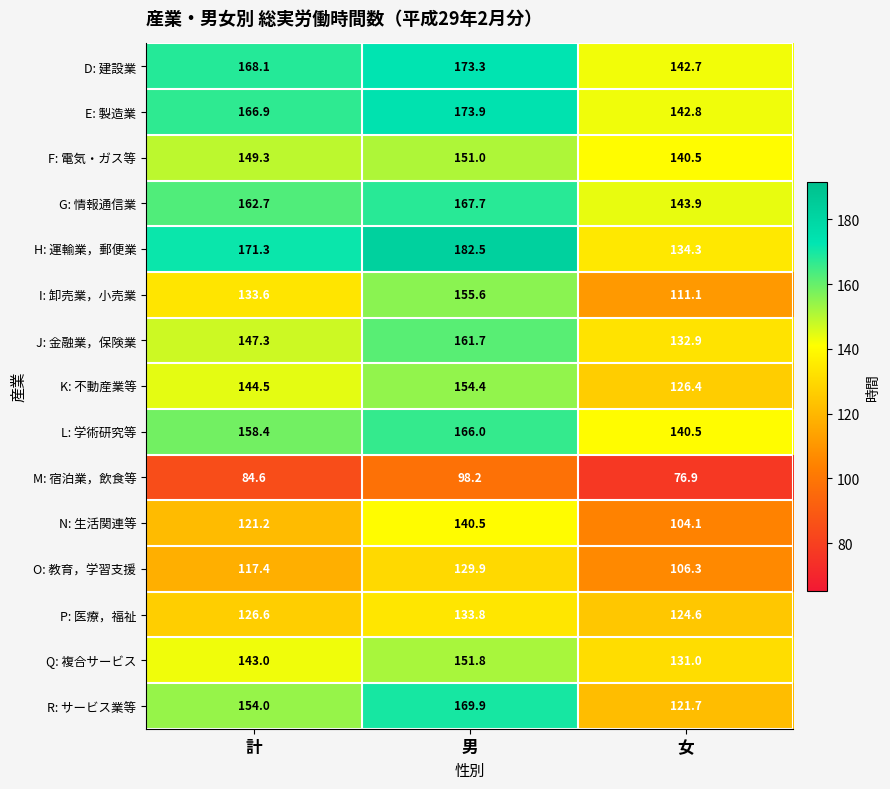

What is the smallest value displayed?

76.9